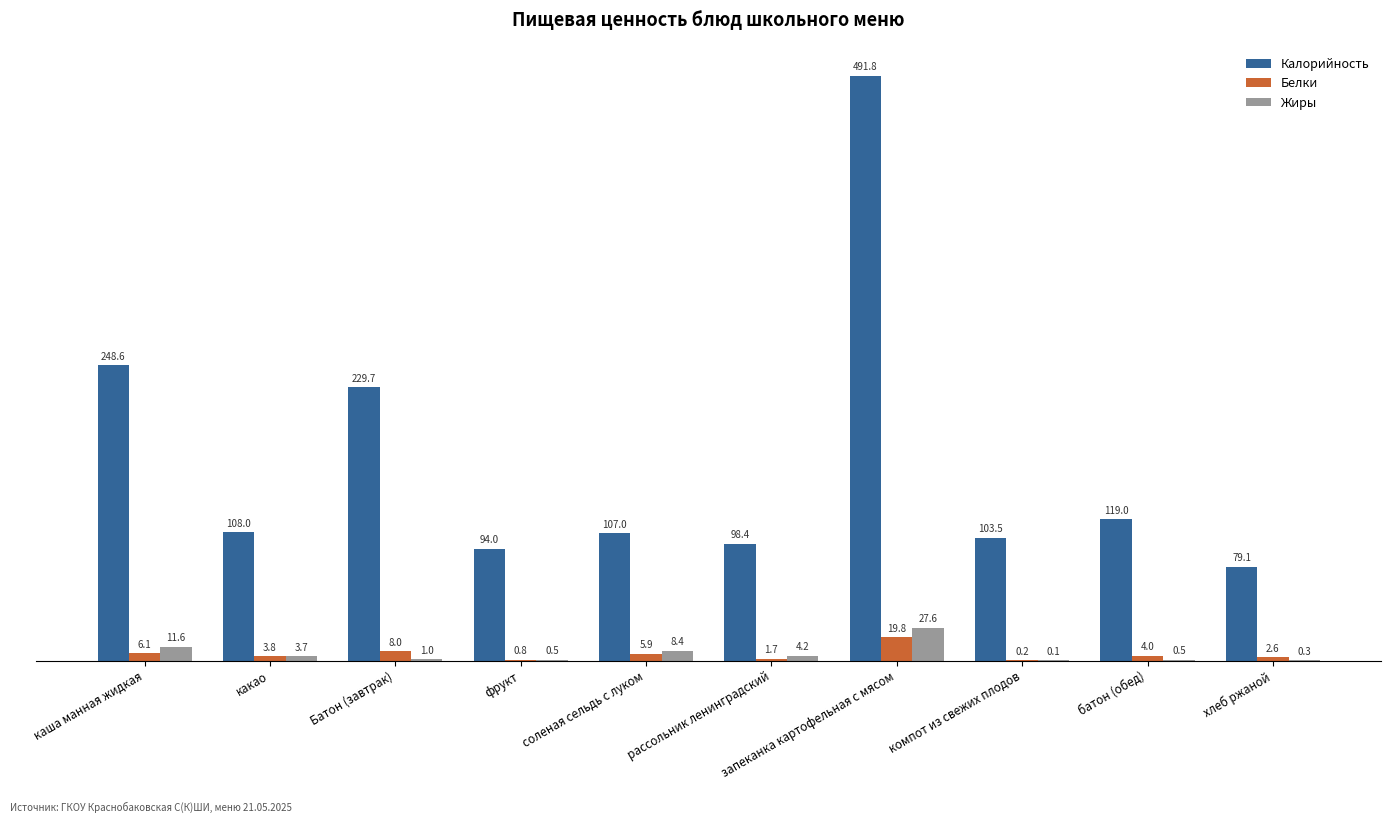

Does the chart contain stacked bars?

No